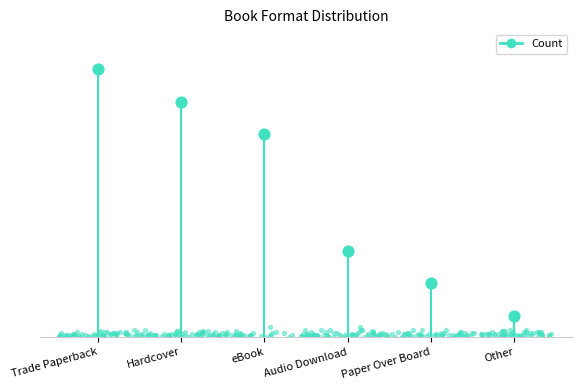

Between eBook and Hardcover, which is larger?

Hardcover